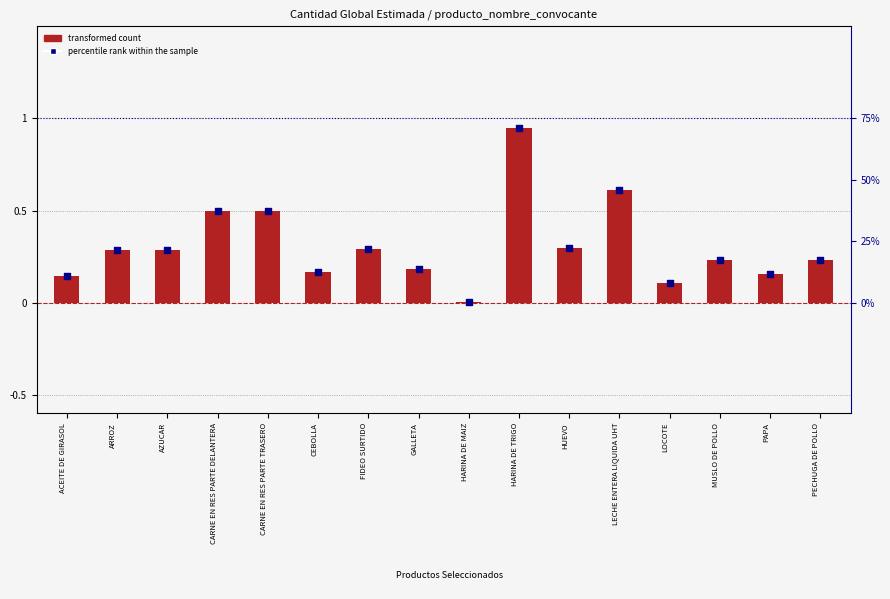

At which category is the sum across all series the highest?

HARINA DE TRIGO